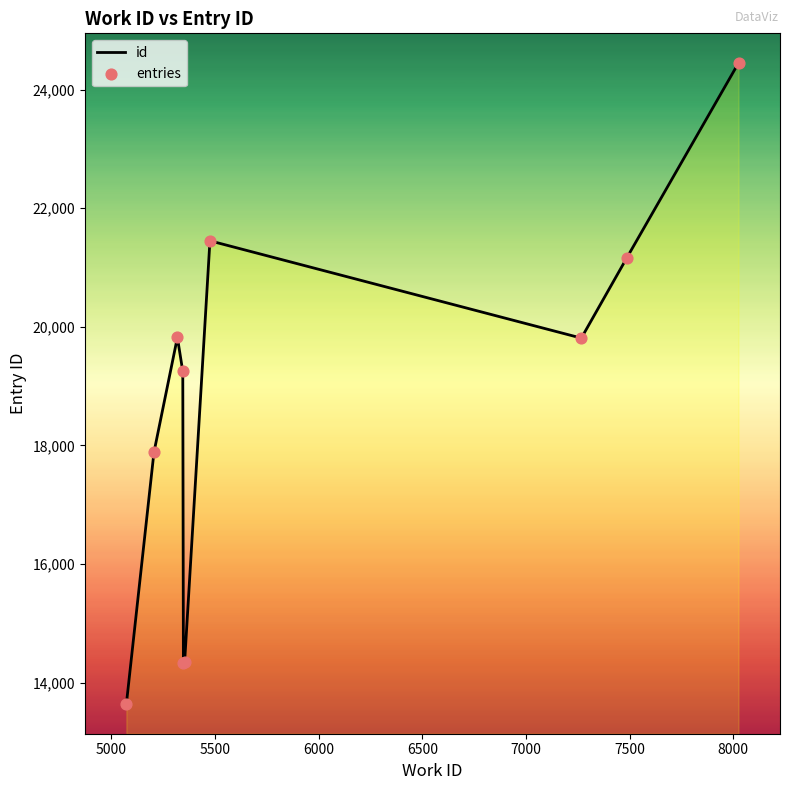

What is the maximum value shown in the chart?

24450